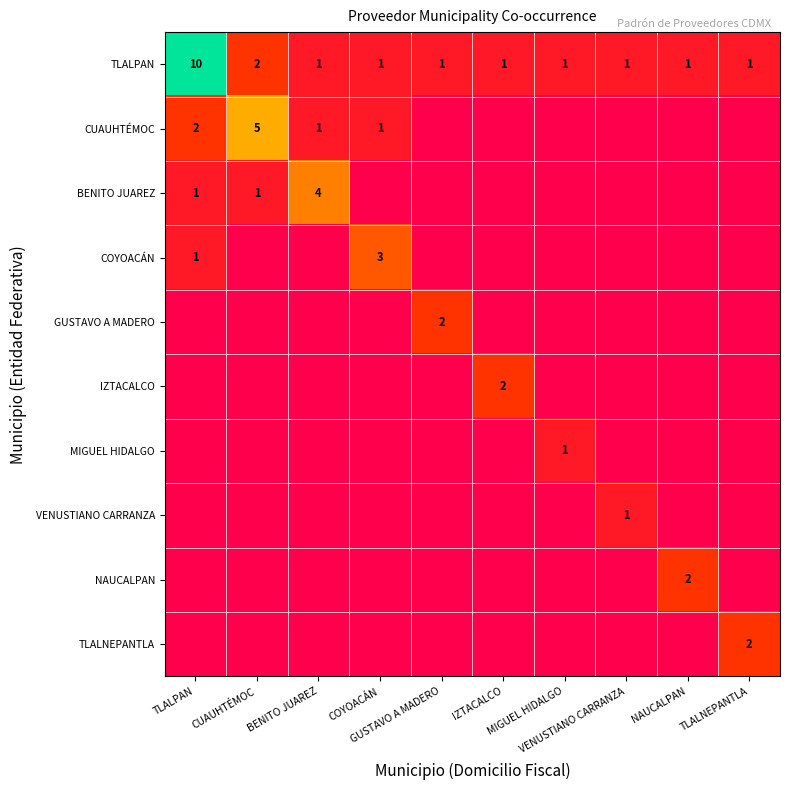

Count the TLALPAN values in the range 1 to 2.

9